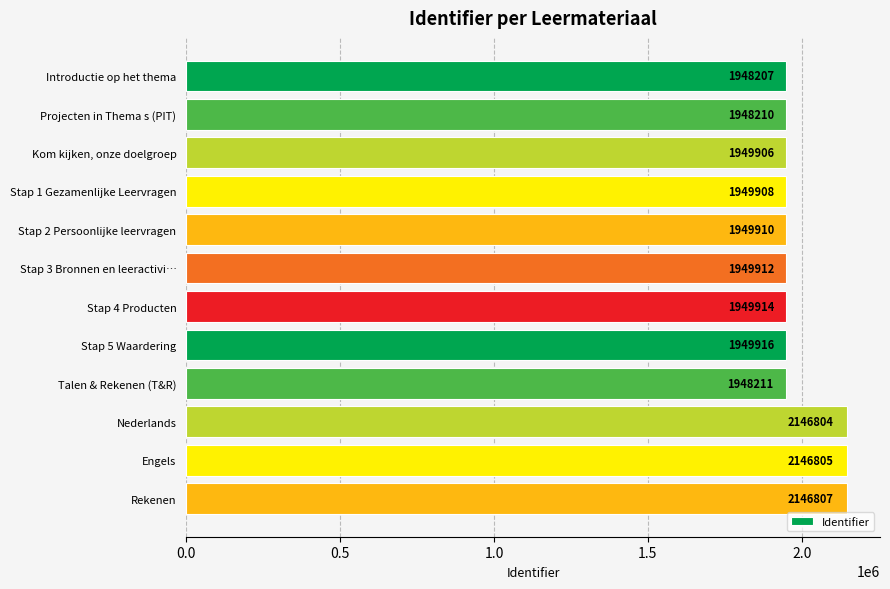

Rank the categories by value from highest to lowest.

Rekenen, Engels, Nederlands, Stap 5 Waardering, Stap 4 Producten, Stap 3 Bronnen en leeractivi…, Stap 2 Persoonlijke leervragen, Stap 1 Gezamenlijke Leervragen, Kom kijken, onze doelgroep, Talen & Rekenen (T&R), Projecten in Thema s (PIT), Introductie op het thema